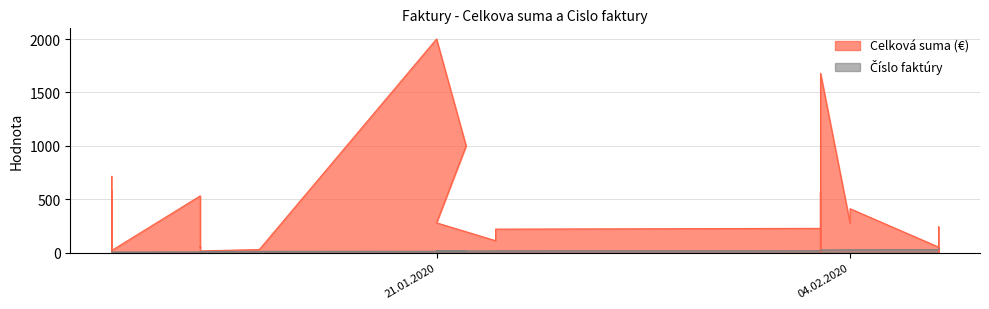

The chart shows a value of 12 at 6. True or false?

False